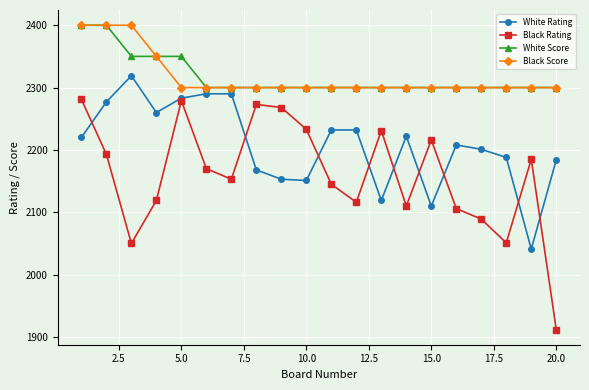

True or false: White Score and White Rating intersect in this chart.

False